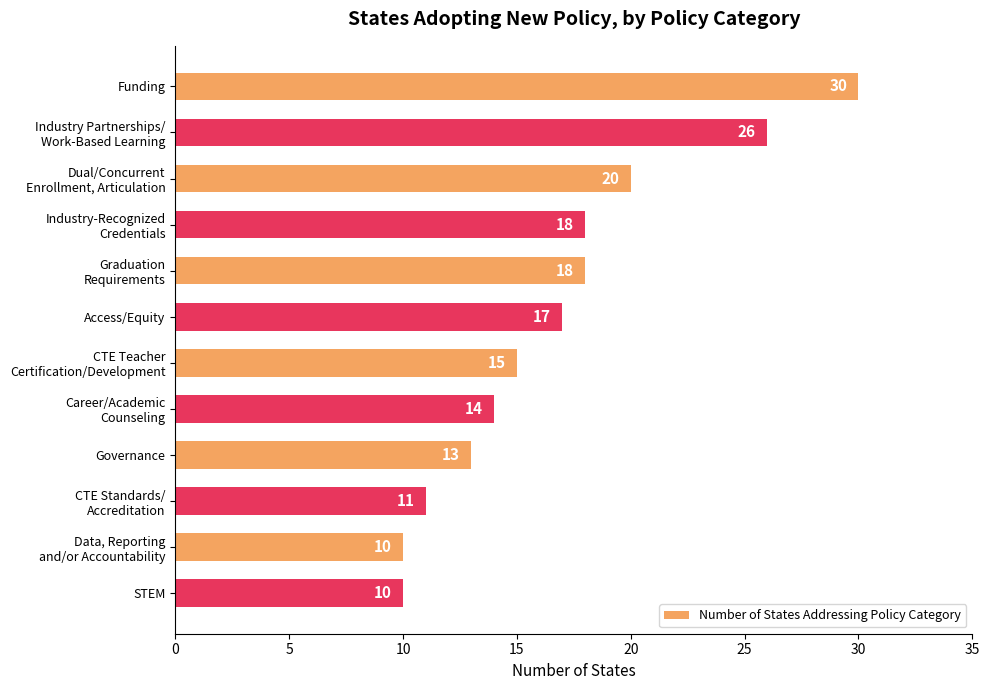

True or false: the data shows 13 at Governance.

True